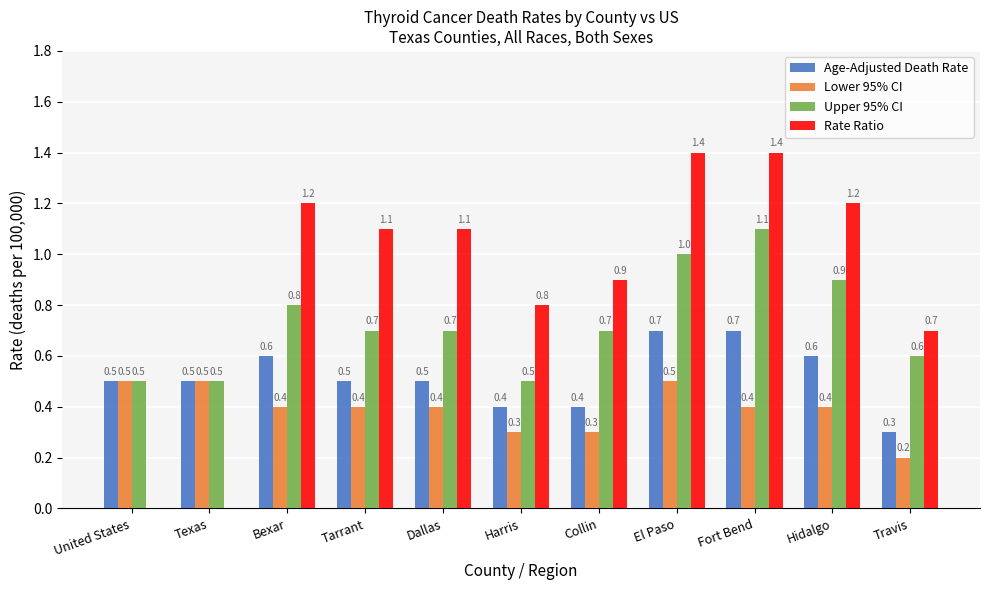

The Rate Ratio series shows 0.8 at Harris. True or false?

True